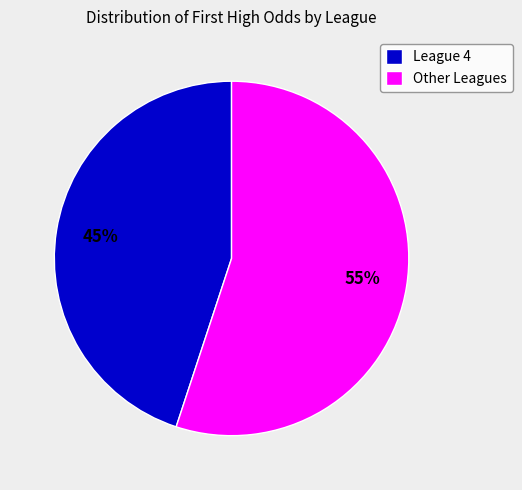

True or false: League 4 accounts for 59% of the total.

False